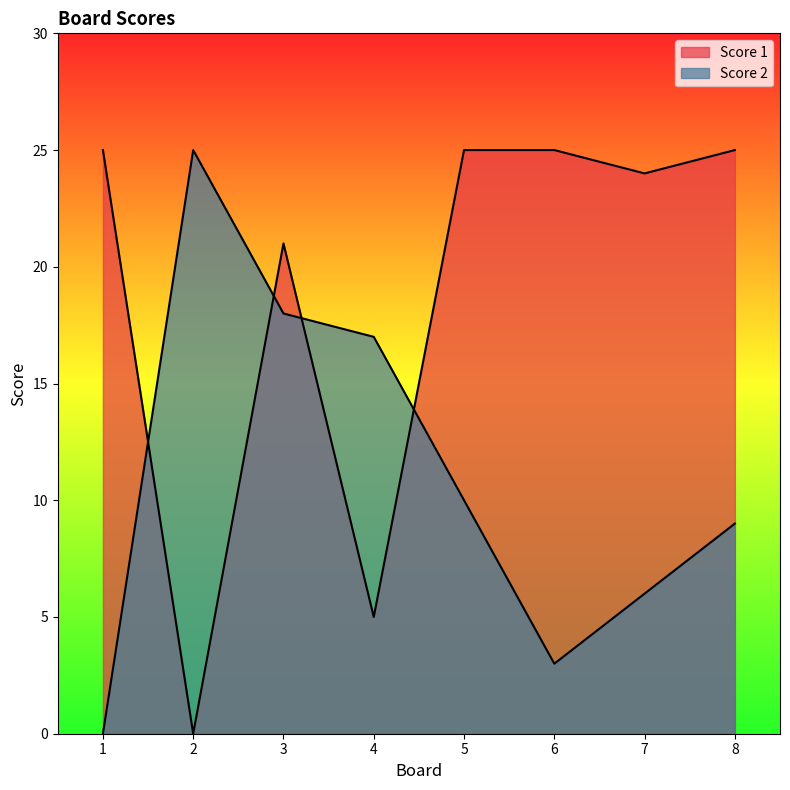

What is the average value of the Score 1 series?

19